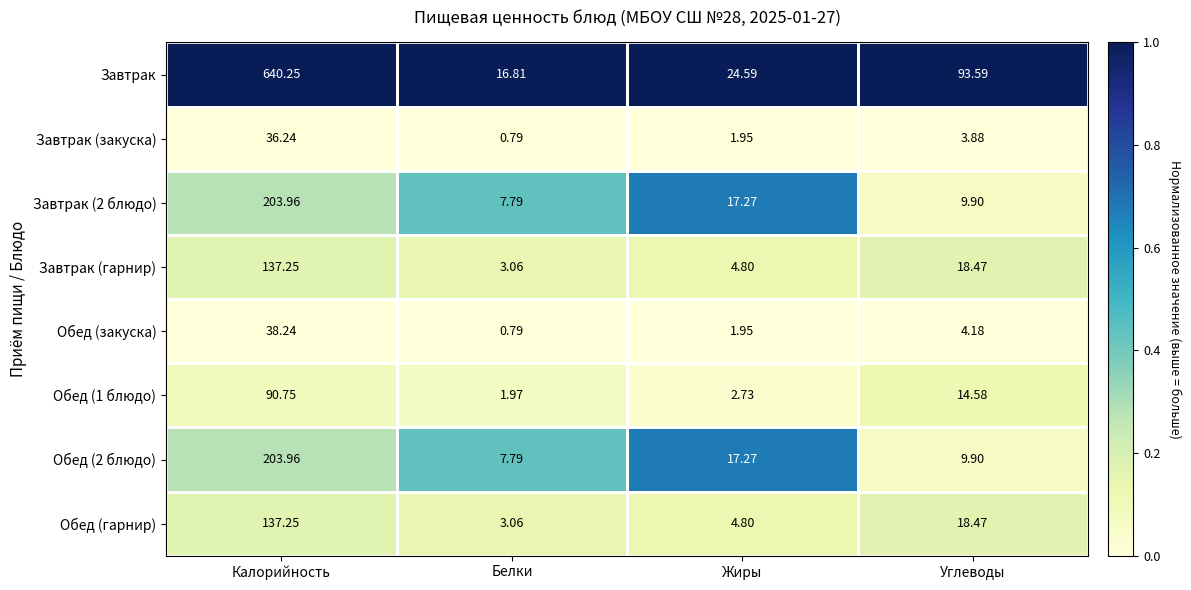

Which category has the highest value across all series?

Калорийность